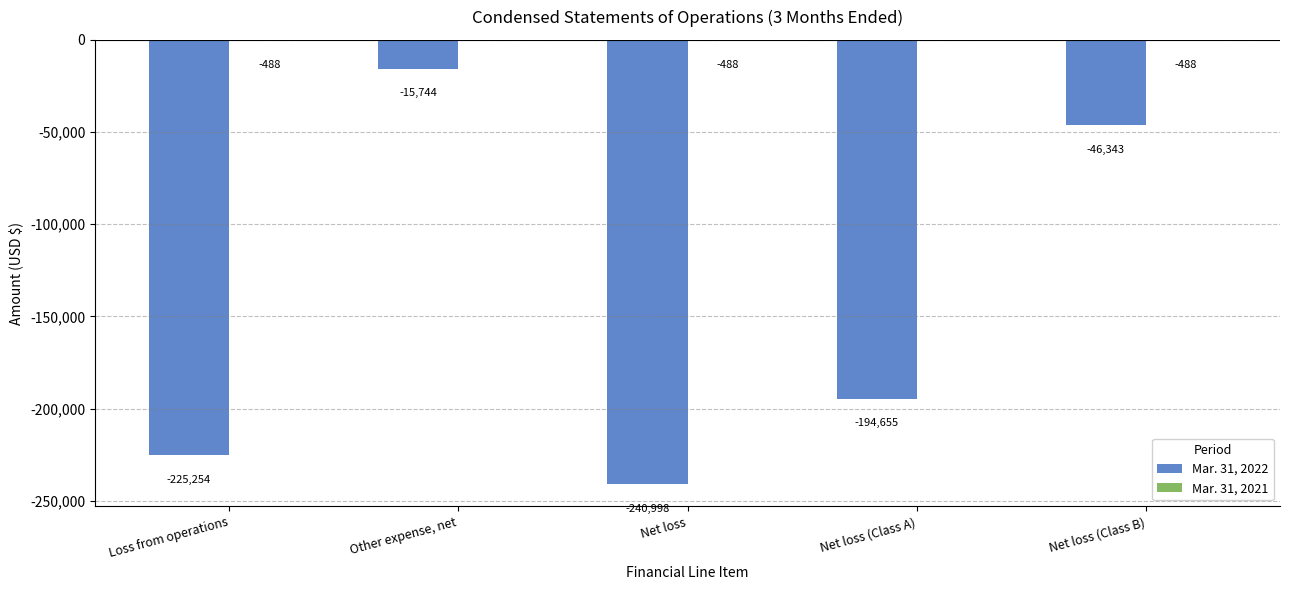

What is the total value across all series at Net loss?

-241486